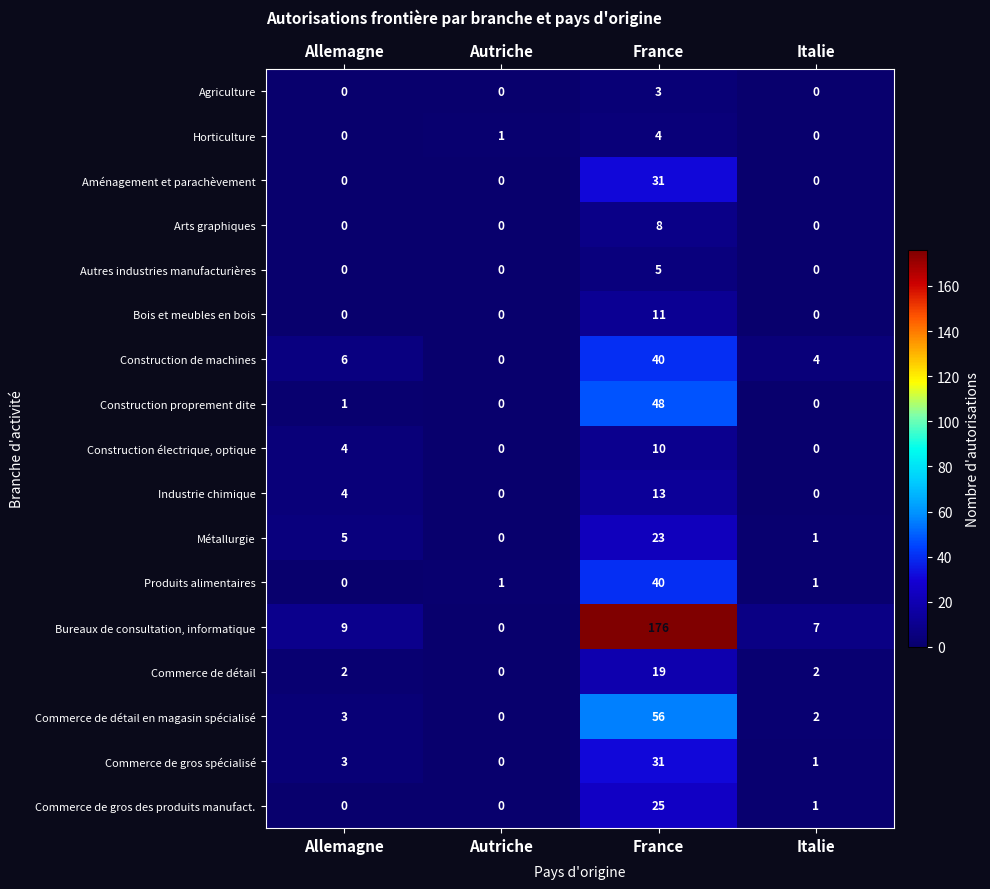

What is the average value of the Bois et meubles en bois series?

3